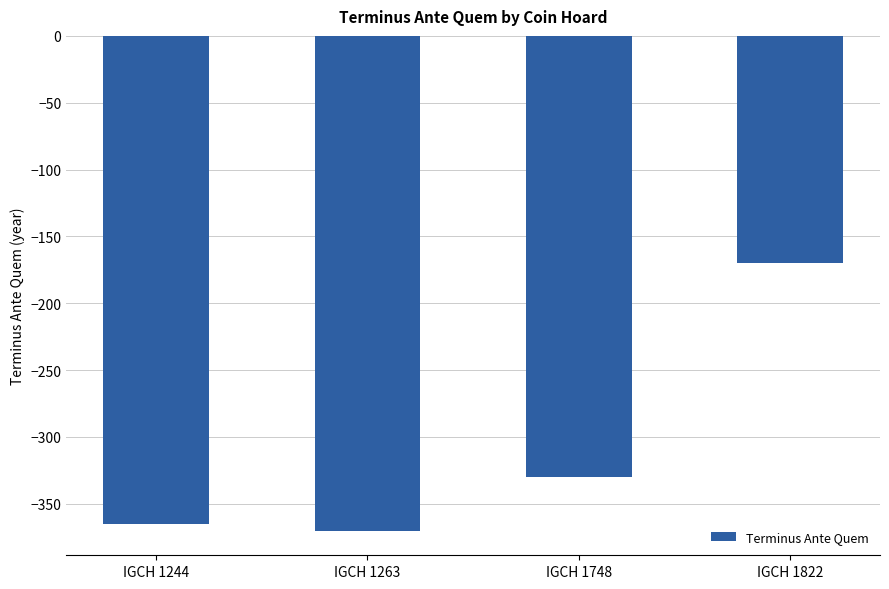

What is the difference between the values at IGCH 1263 and IGCH 1748?

40